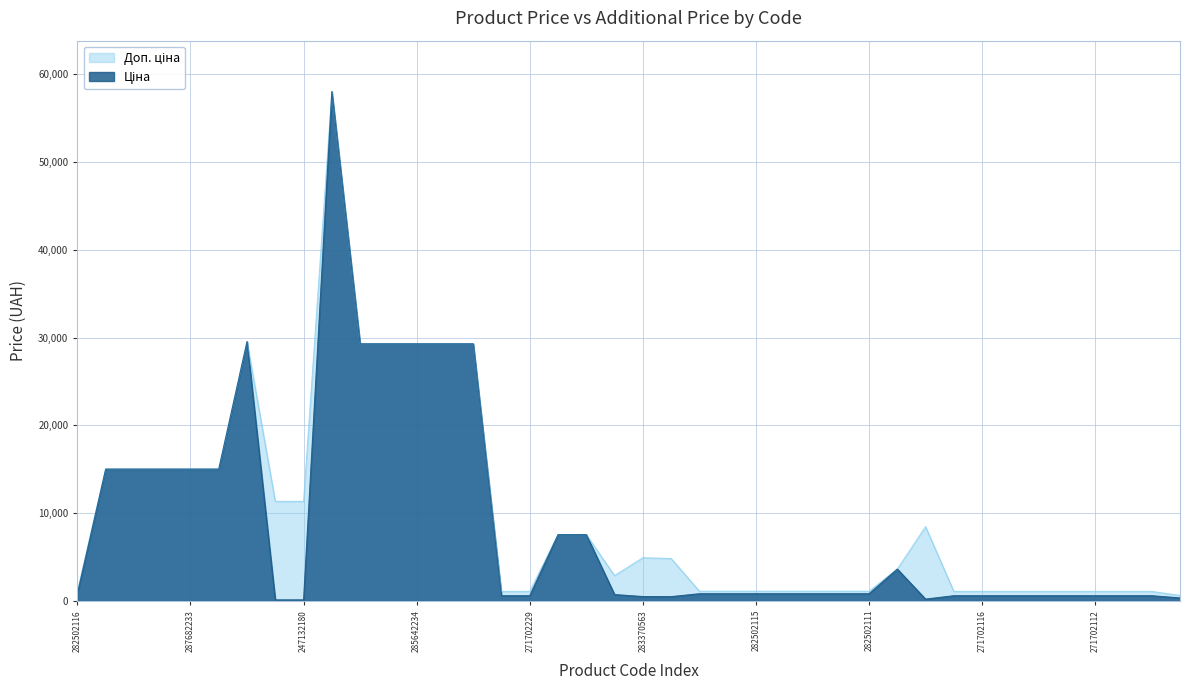

Which category has the highest value in the Доп. ціна series?

285662232